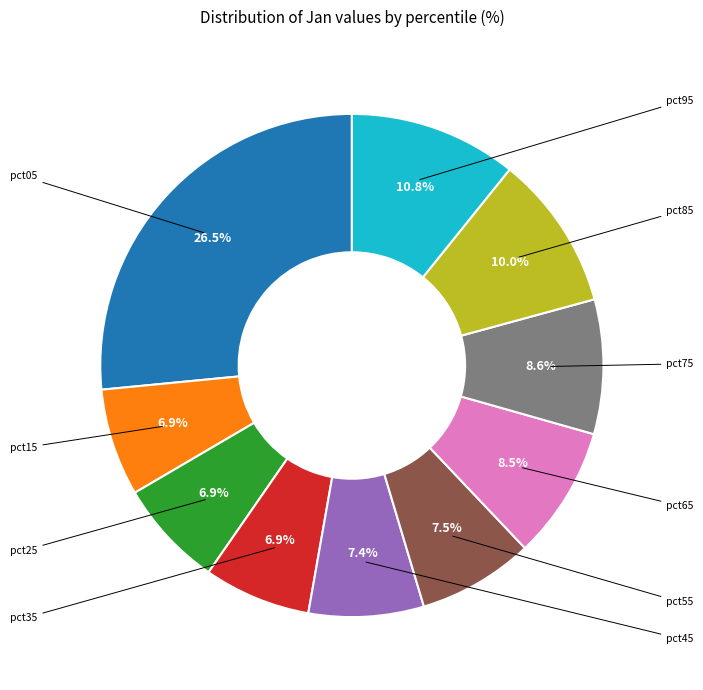

What is the smallest slice in the pie chart?

pct35